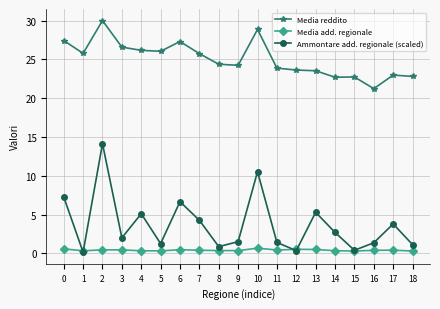

What is the sum of all Media add. regionale values?

7.7